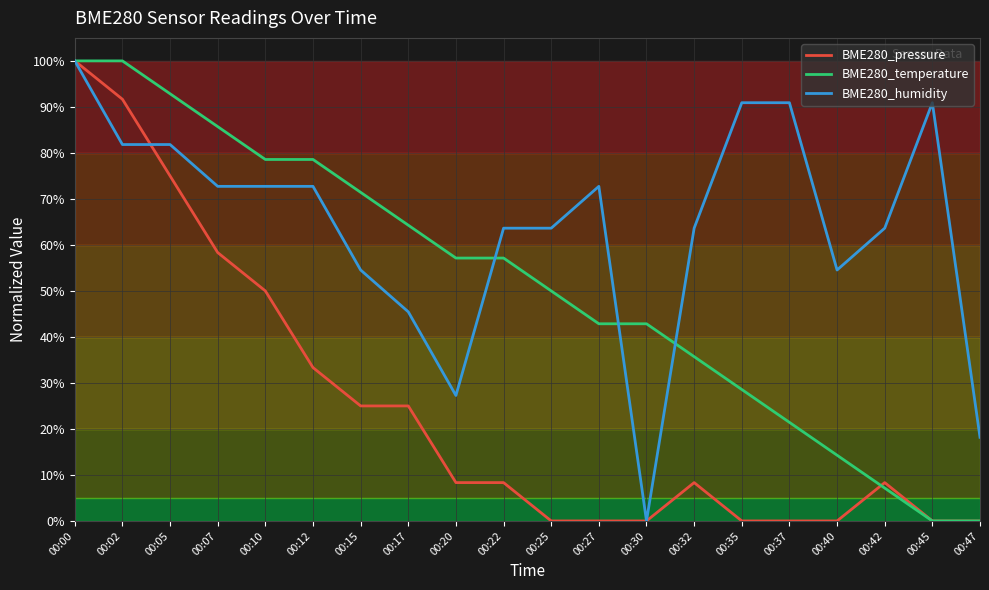

Which series has the largest total across all categories?

BME280_humidity